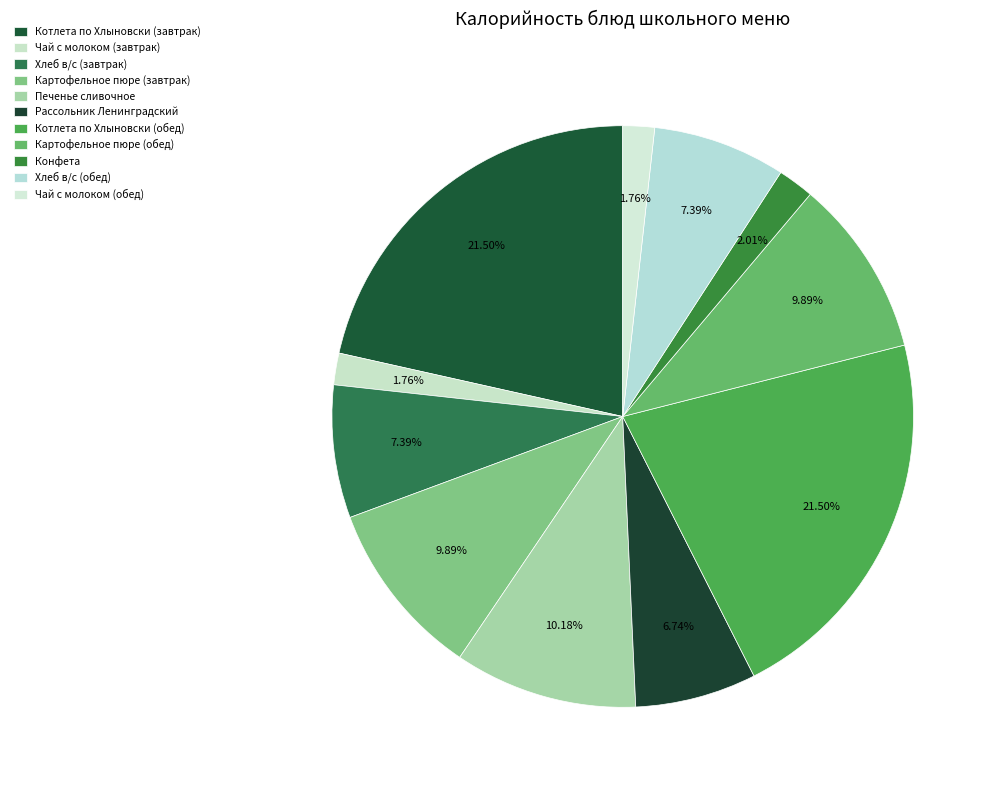

What is the ratio of the value at Котлета по Хлыновски (обед) to the value at Котлета по Хлыновски (завтрак)?

1.0